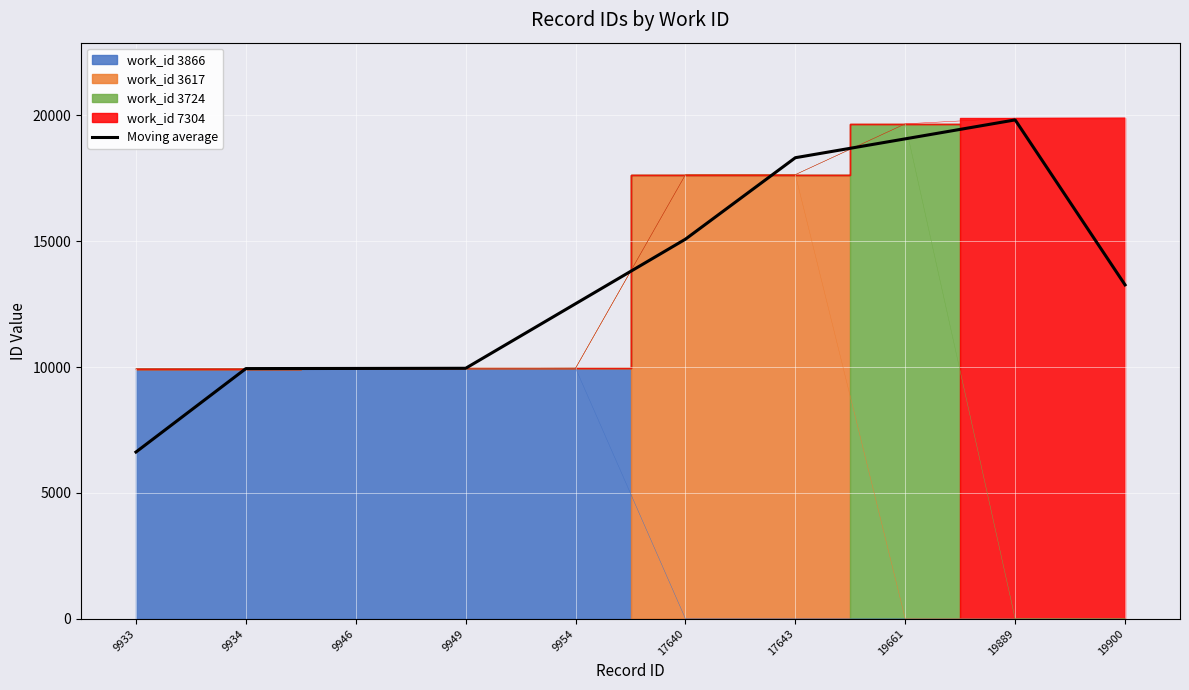

How many lines are shown in the chart?

1